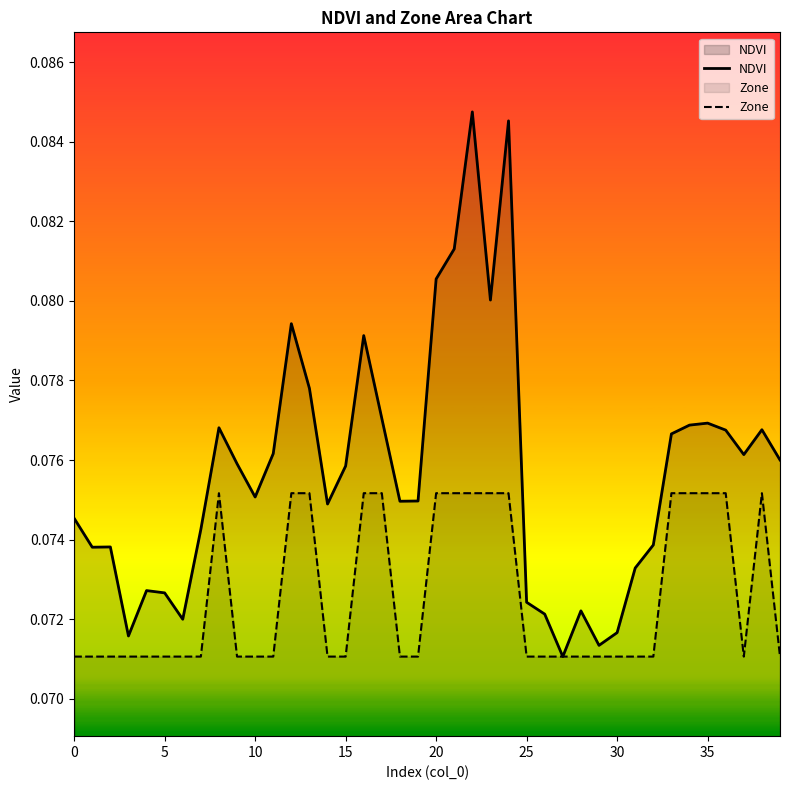

Is the value of Zone at 24 greater than the value of NDVI at 17?

No